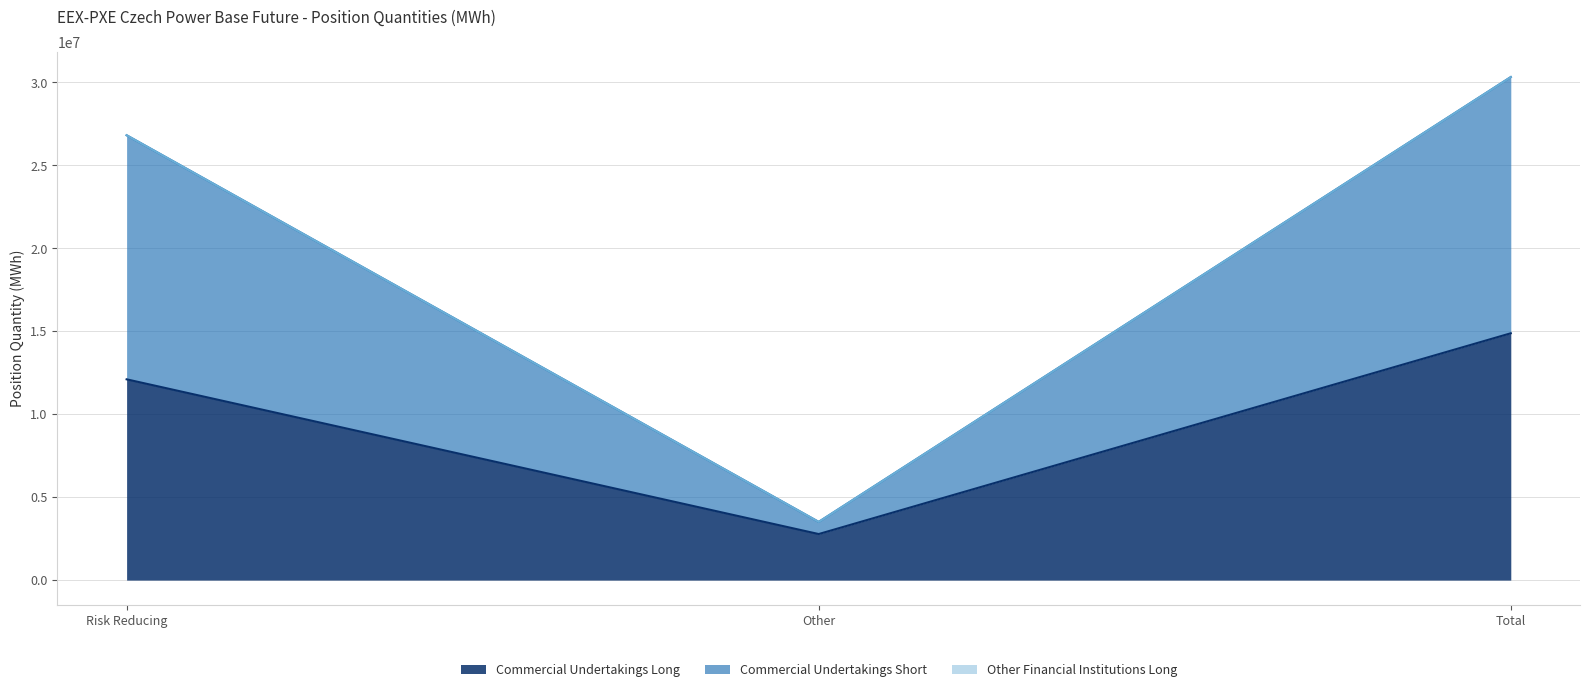

Does the chart display data point markers on the line(s)?

No